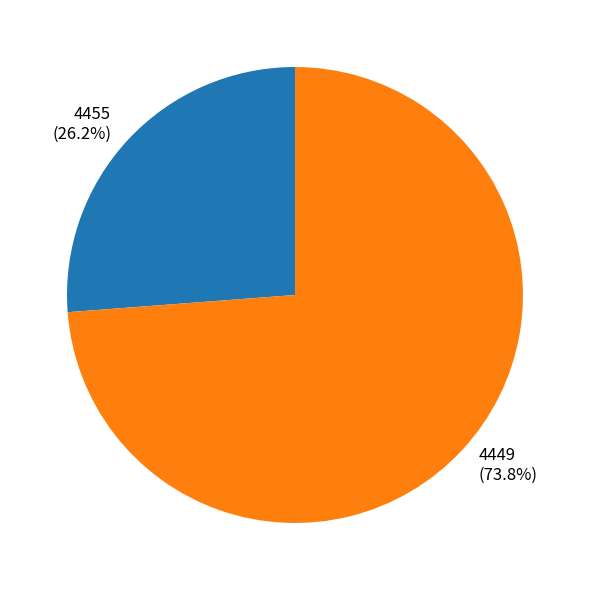

True or false: 4449 accounts for 65% of the total.

False